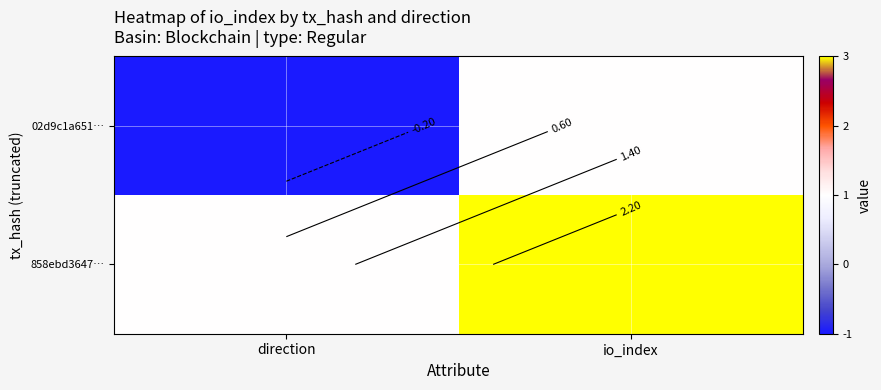

At which category is the sum across all series the highest?

io_index